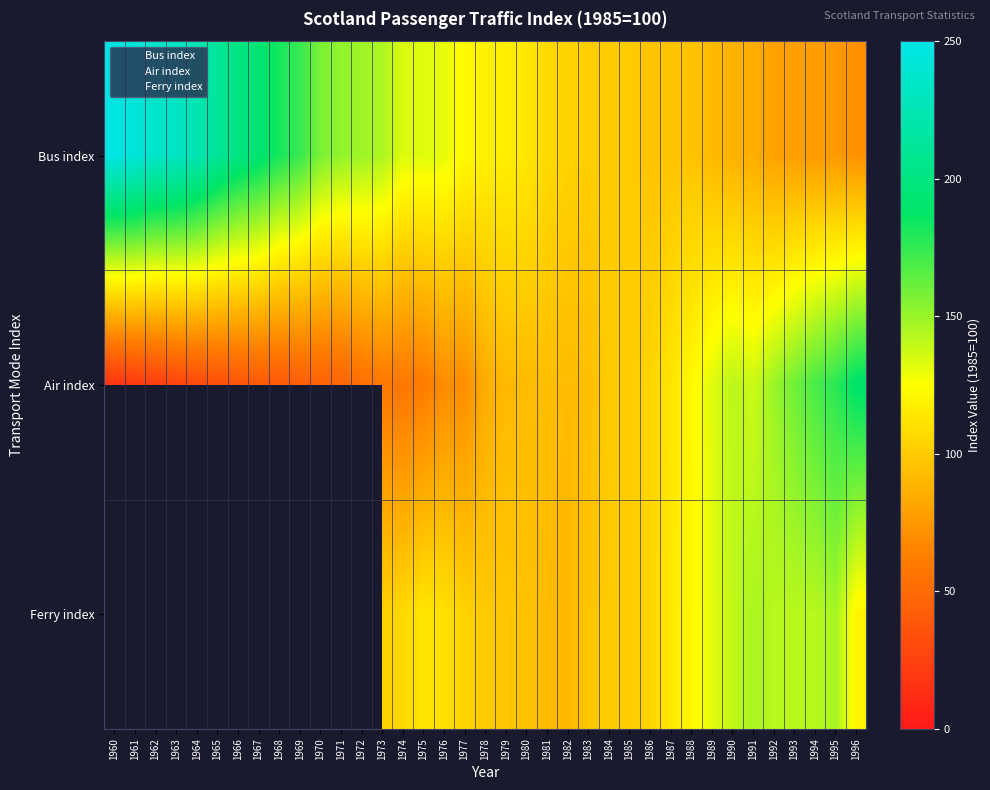

Rank the series at 1979 from highest to lowest value.

Bus index, Ferry index, Air index